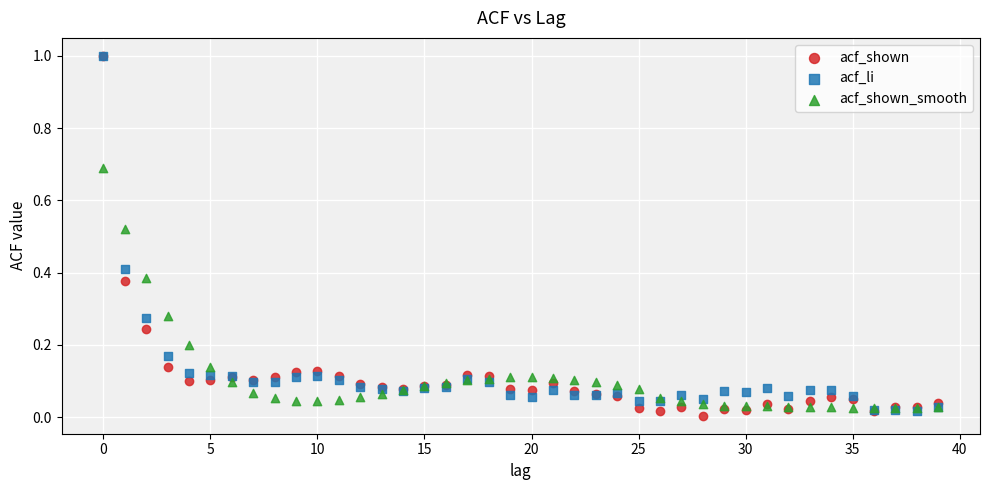

What are all the series names shown in the legend?

acf_shown, acf_li, acf_shown_smooth